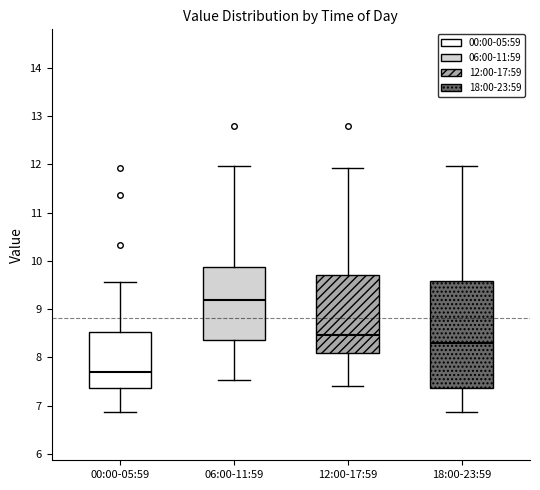

Reading left to right, read every box against the y-axis: the position of its median line, the range the box covers, and the ends of its whiskers. The values are not printed on the chart, so give them approximately, as read against the axis.

00:00-05:59: median 7.7, box 7.4 to 8.5, whiskers 6.9 to 9.6
06:00-11:59: median 9.2, box 8.4 to 9.9, whiskers 7.5 to 12.0
12:00-17:59: median 8.5, box 8.1 to 9.7, whiskers 7.4 to 11.9
18:00-23:59: median 8.3, box 7.4 to 9.6, whiskers 6.9 to 12.0